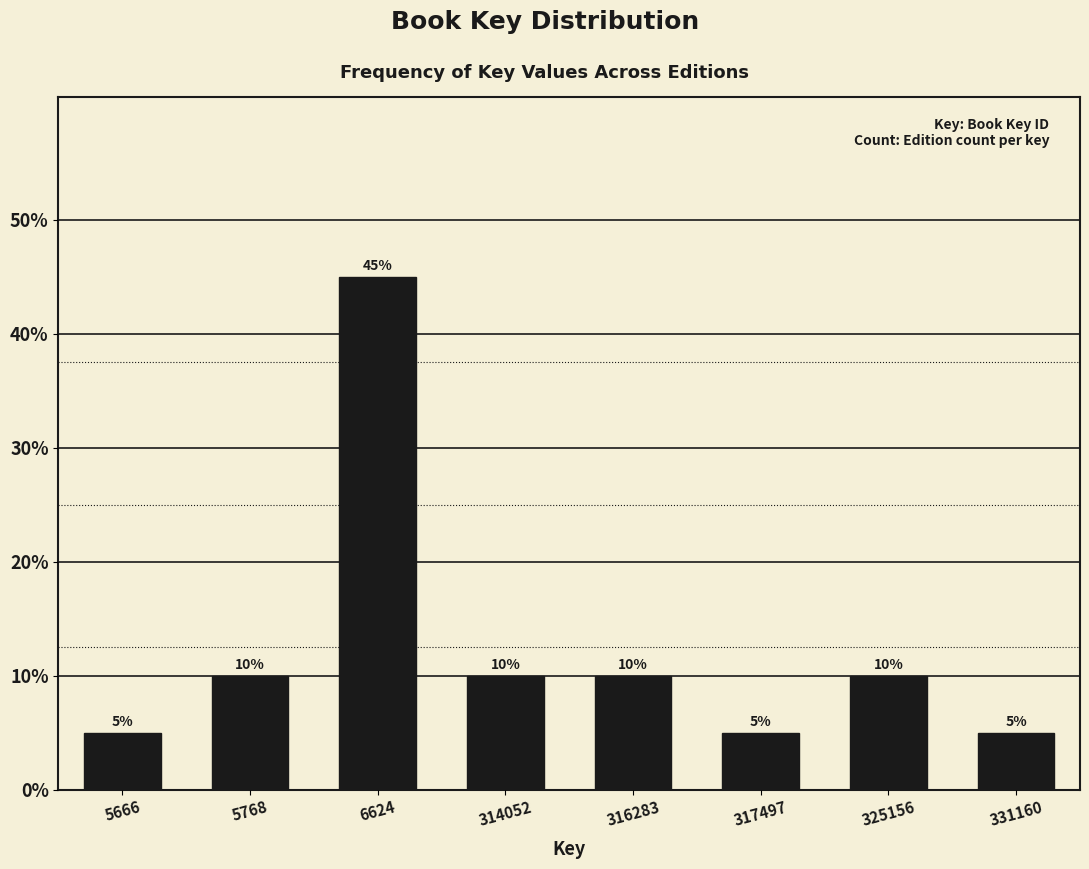

Reading left to right, transcribe all the data shown in this chart.

5	10	45	10	10	5	10	5